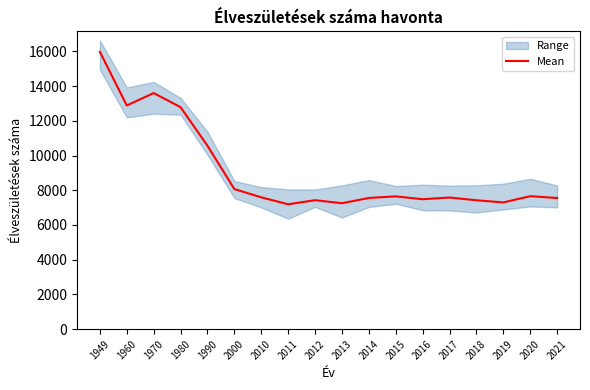

How many data points are above 7591?

9